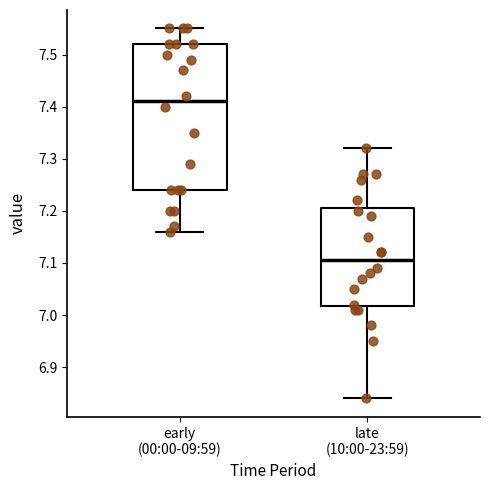

Comparing the boxes themselves (not the whiskers), which one is the tallest?

early (00:00-09:59)